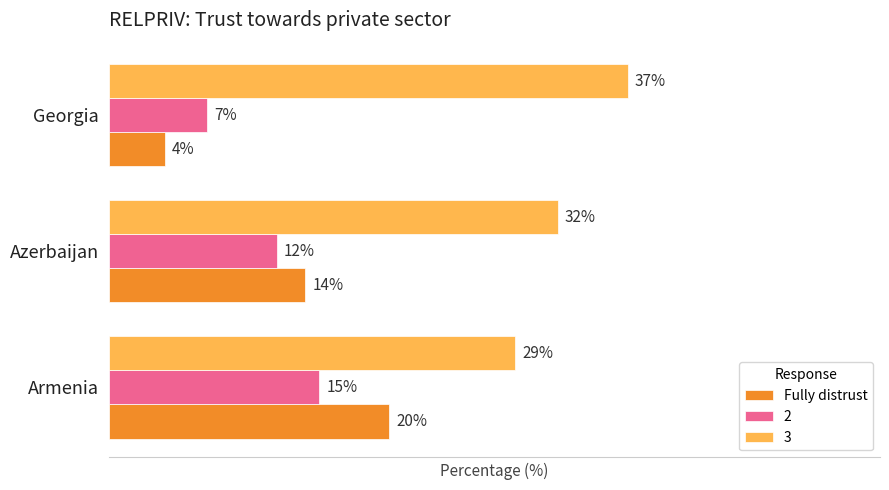

Rank the categories by 3 value from lowest to highest.

Armenia, Azerbaijan, Georgia